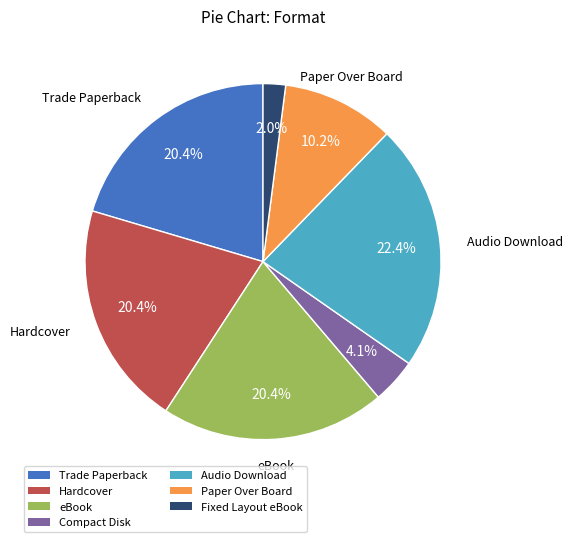

What percentage is the Paper Over Board slice, to the nearest percent?

10%